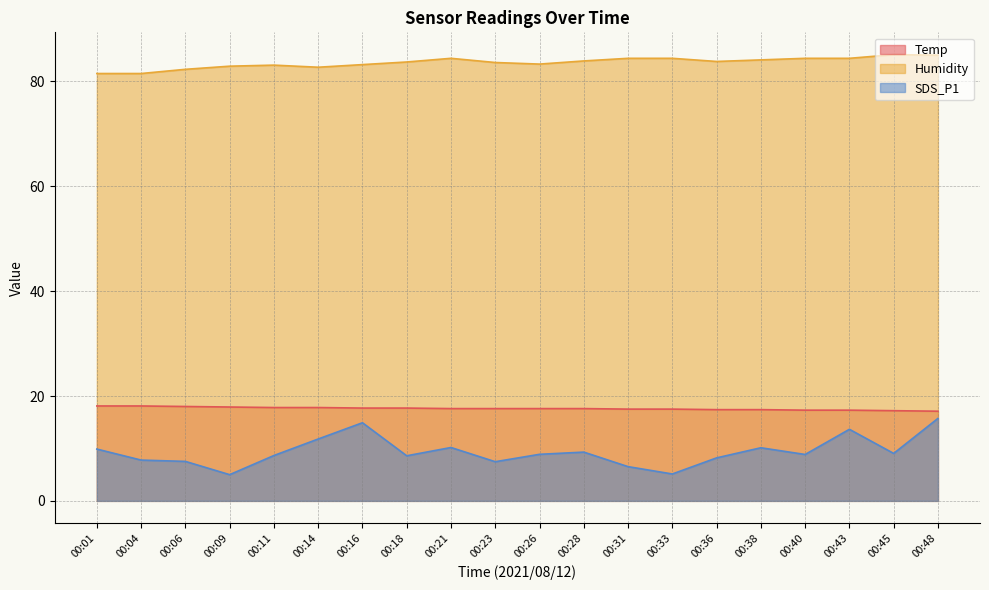

What is the total value across all series at 00:01?

109.5